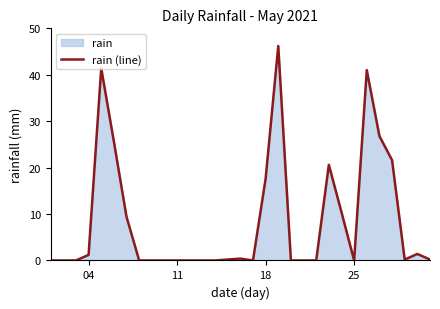

The value at 18 is 5.4. True or false?

False